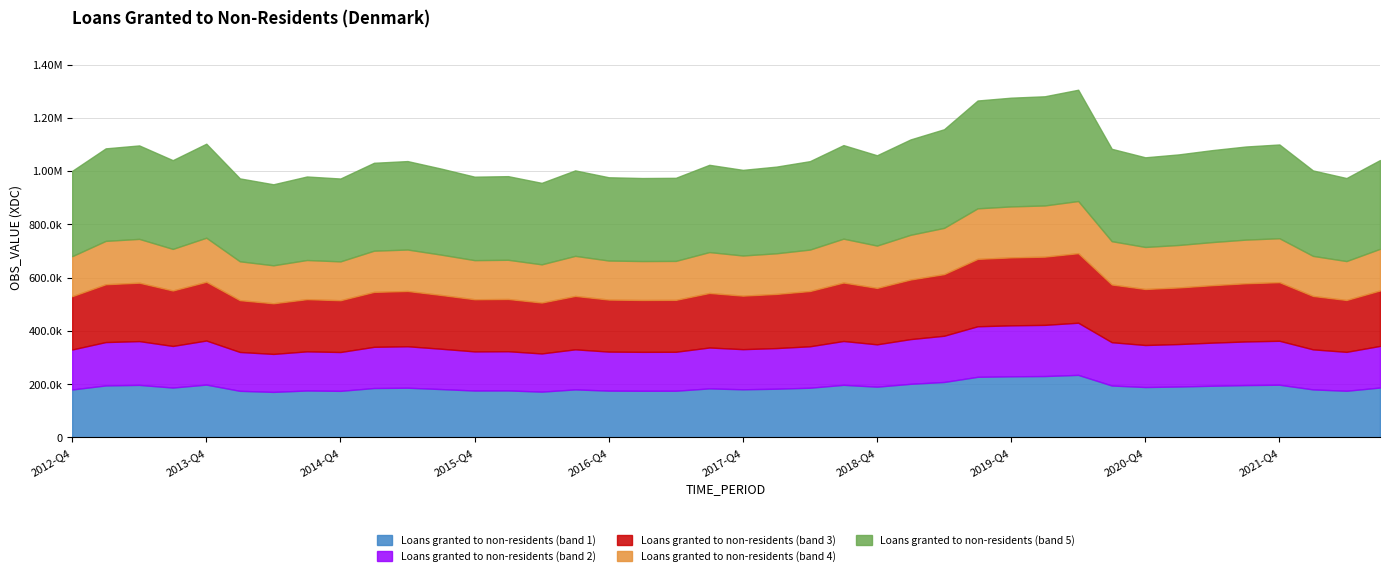

At which label does the data first exceed 981248?

2012-Q4